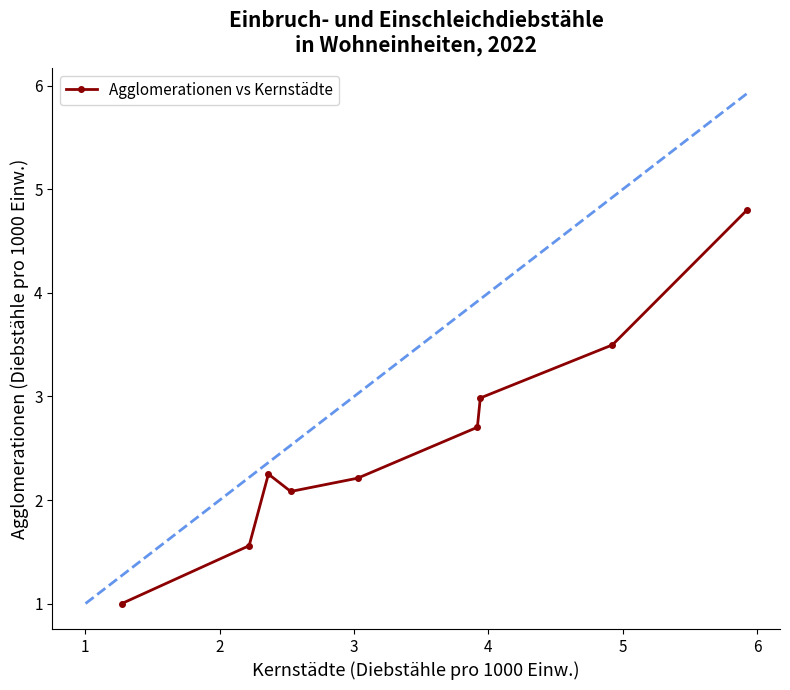

What is the greatest value displayed?

4.8